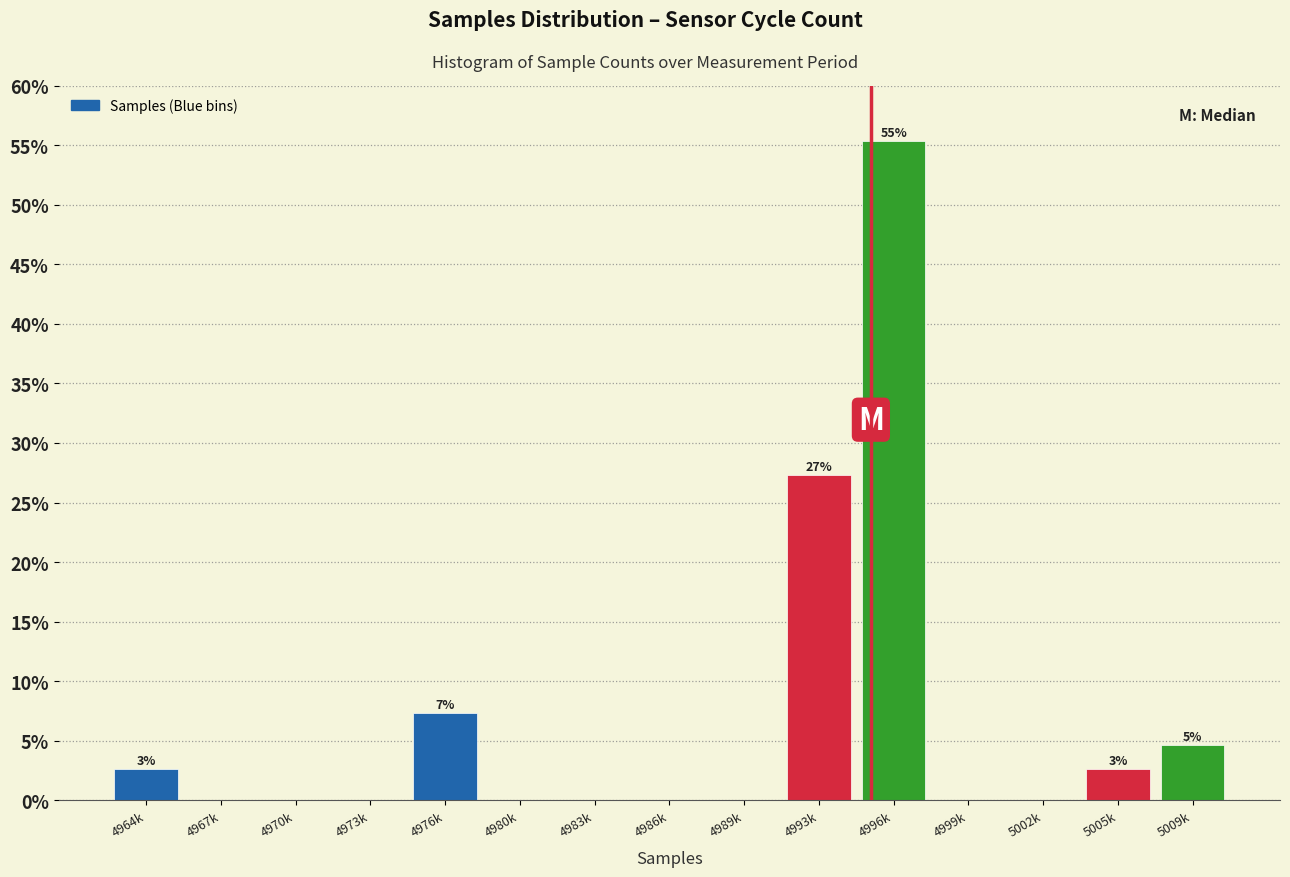

Reading left to right, what are all the values shown in this chart?

4964k=2.7	4967k=0.0	4970k=0.0	4973k=0.0	4976k=7.3	4980k=0.0	4983k=0.0	4986k=0.0	4989k=0.0	4993k=27.3	4996k=55.3	4999k=0.0	5002k=0.0	5005k=2.7	5009k=4.7